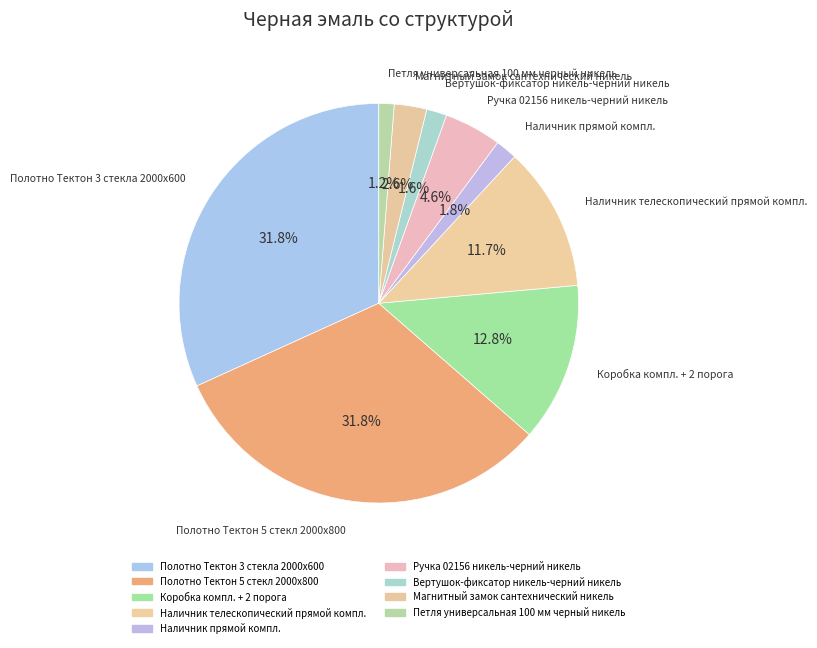

True or false: Вертушок-фиксатор никель-черний никель accounts for 11% of the total.

False